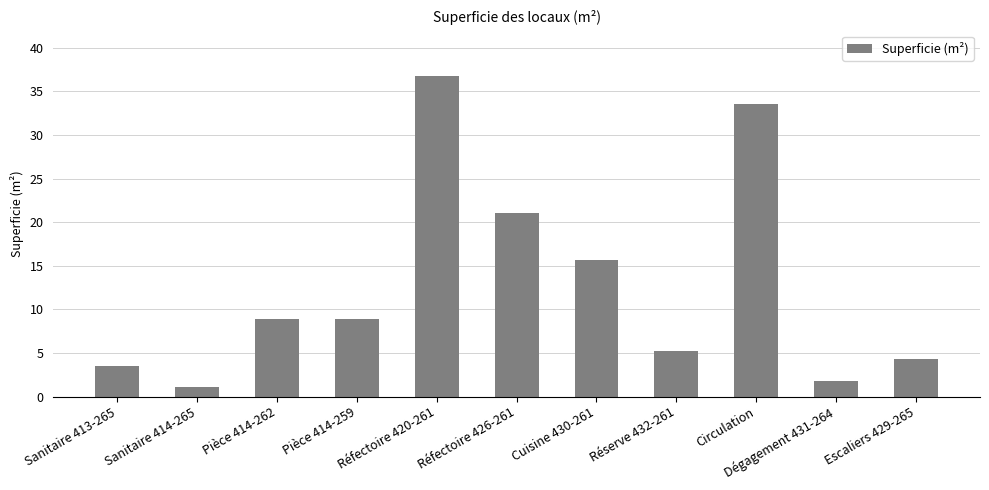

Does the chart contain any negative values?

No